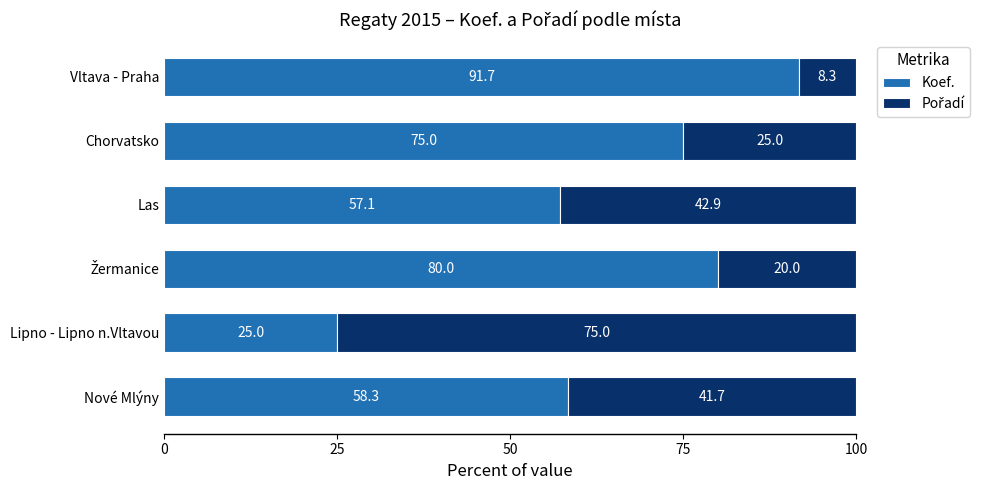

What is the total value across all series at Las?

100.0